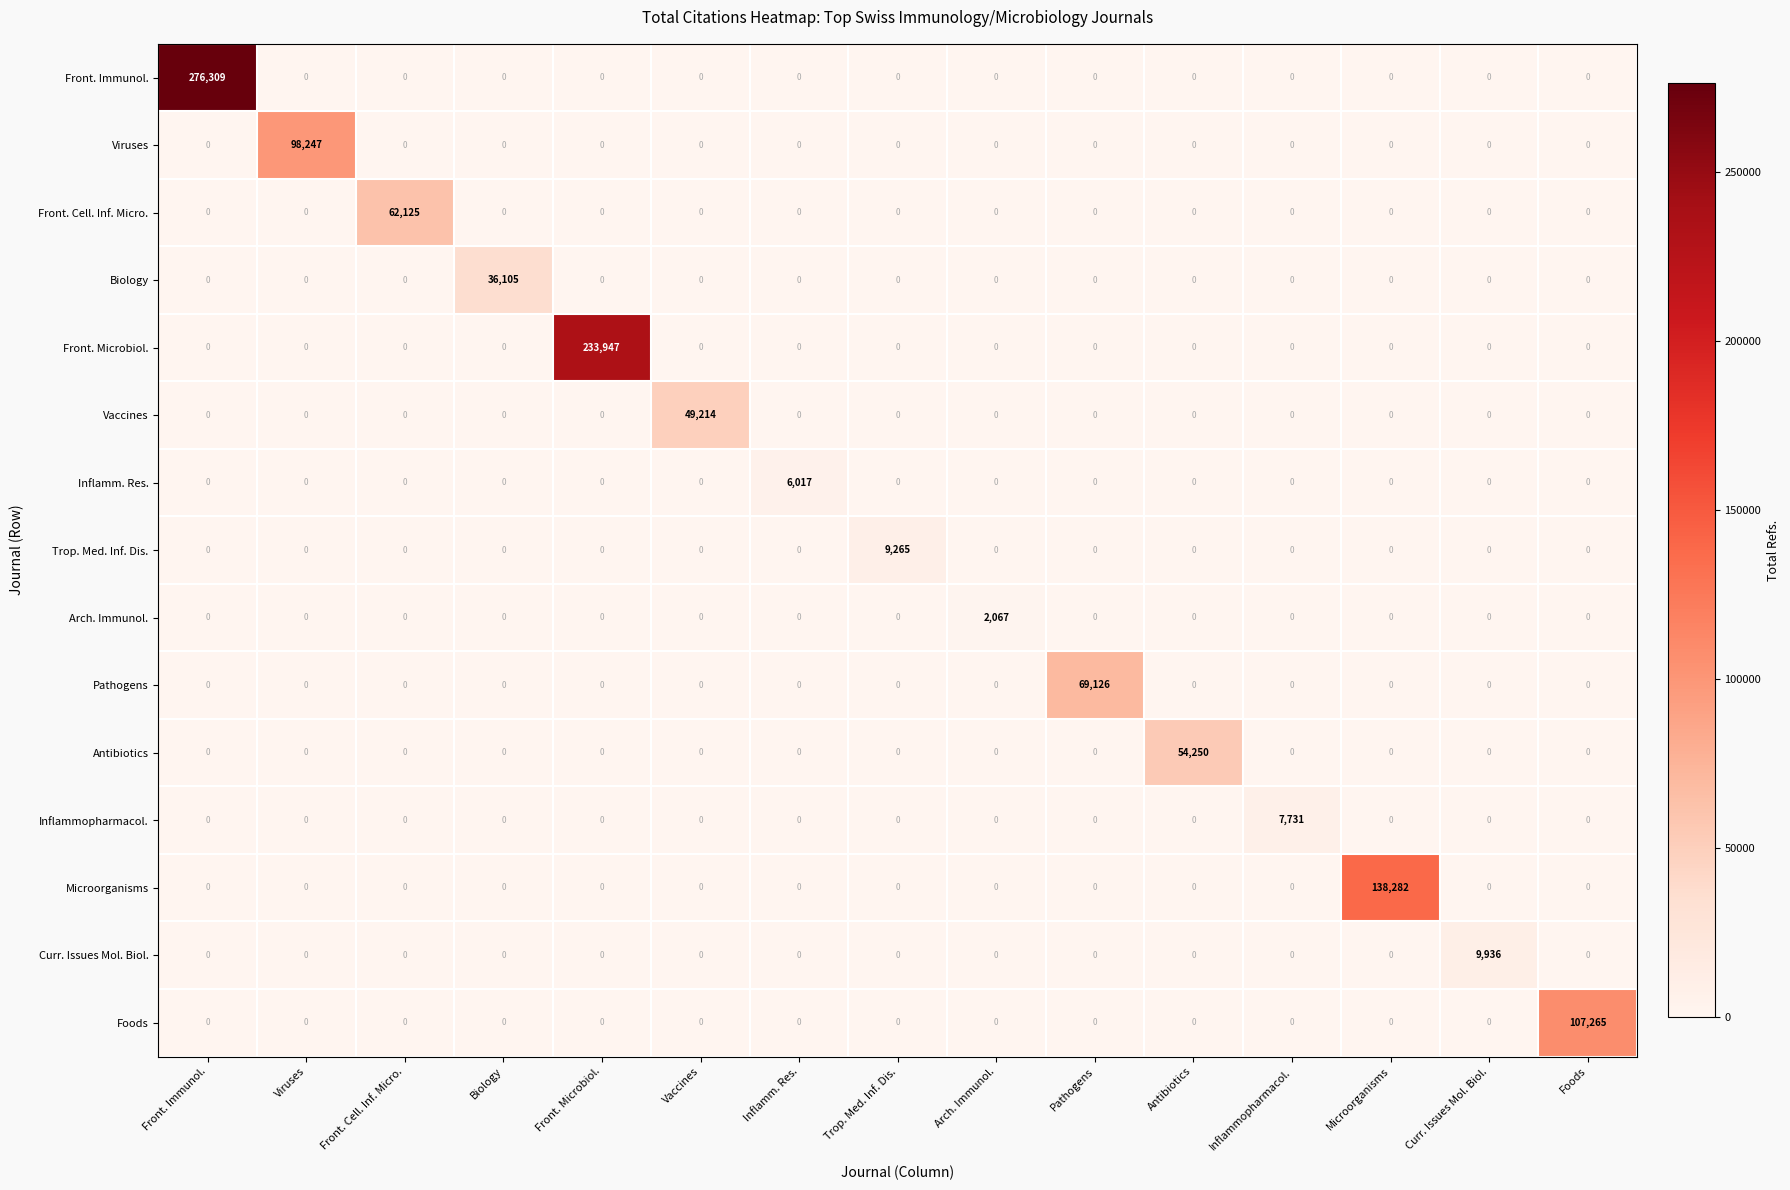

Which series changed the most between Antibiotics and Curr. Issues Mol. Biol.?

Antibiotics